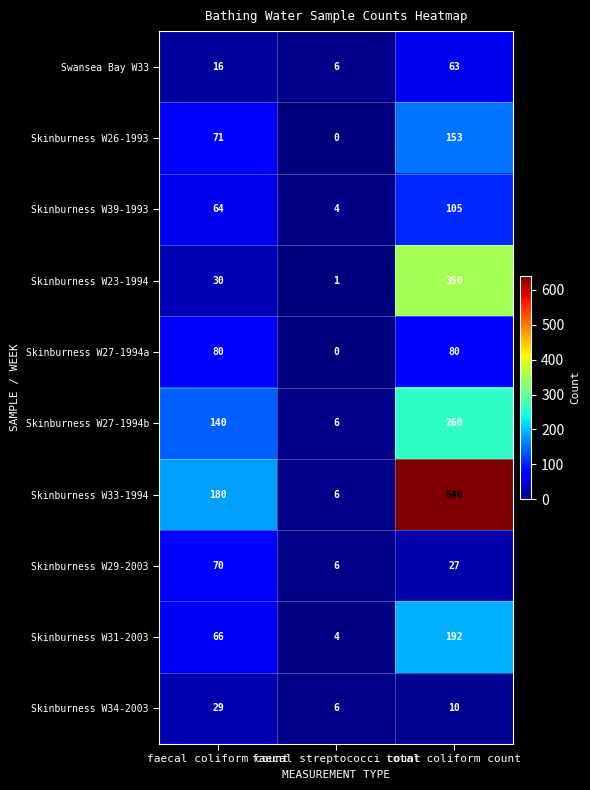

At which category is the sum across all series the highest?

total coliform count